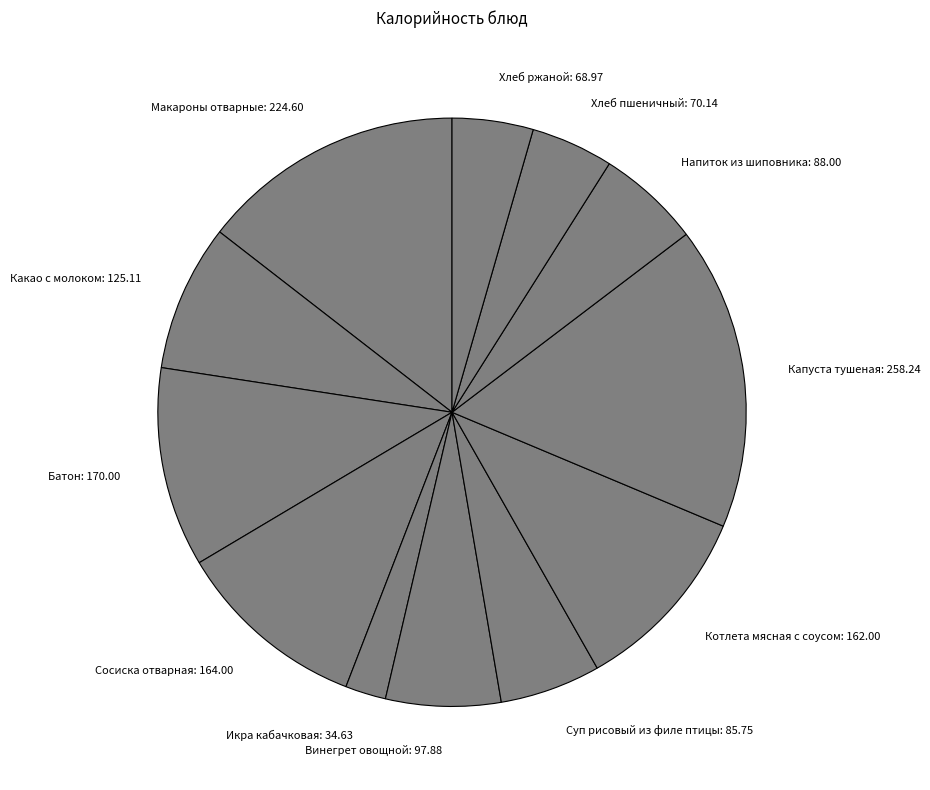

True or false: Макароны отварные: 224.60 accounts for 14% of the total.

True